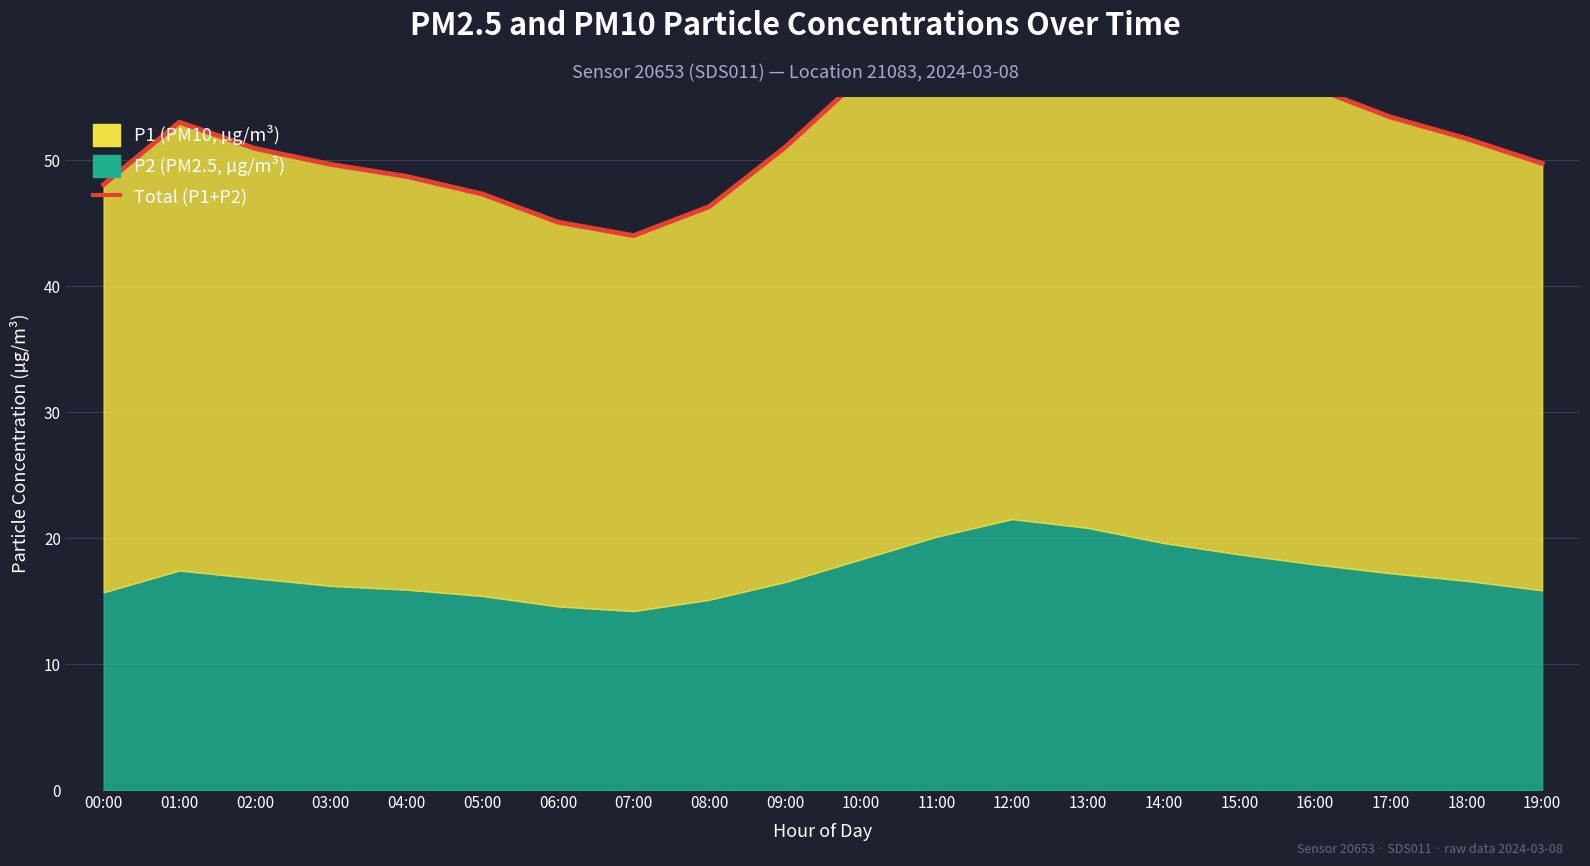

True or false: the data shows 67.3 at 08:00.

False